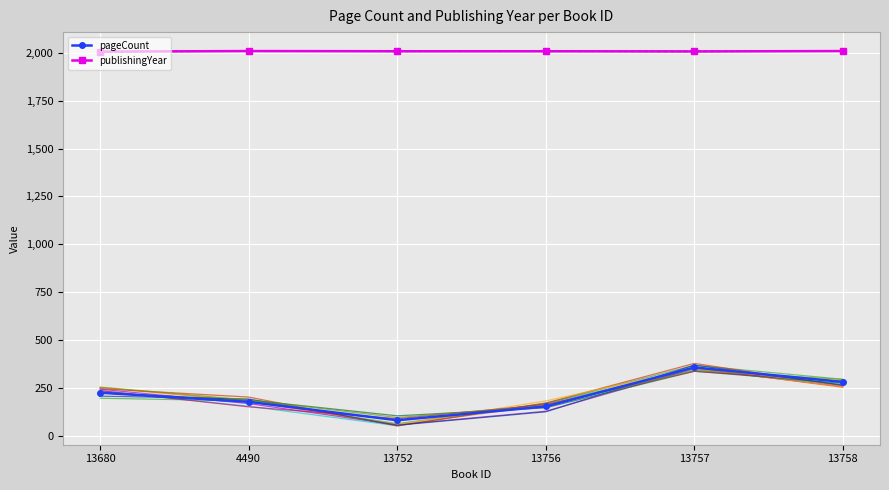

How many interior local valleys does the publishingYear series have?

1